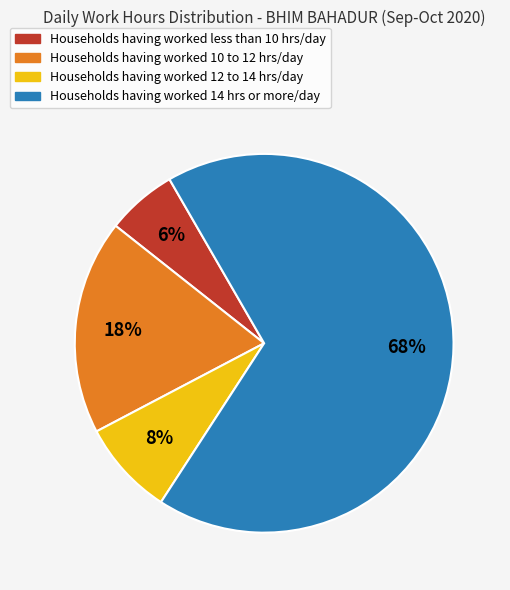

To the nearest percent, what is the average slice percentage?

25%